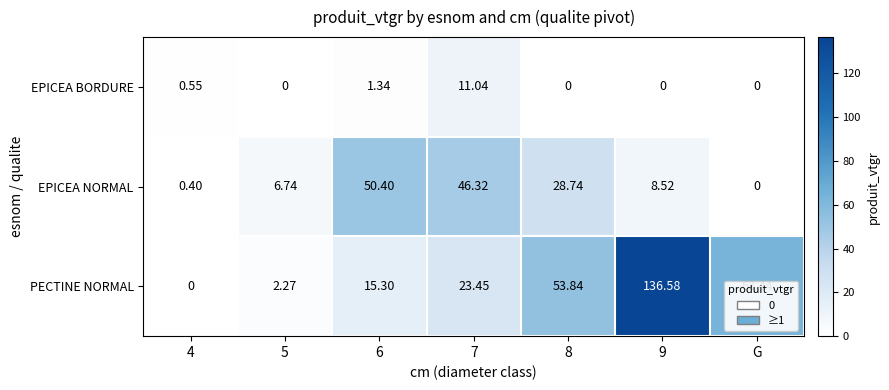

At which category is the sum across all series the highest?

9